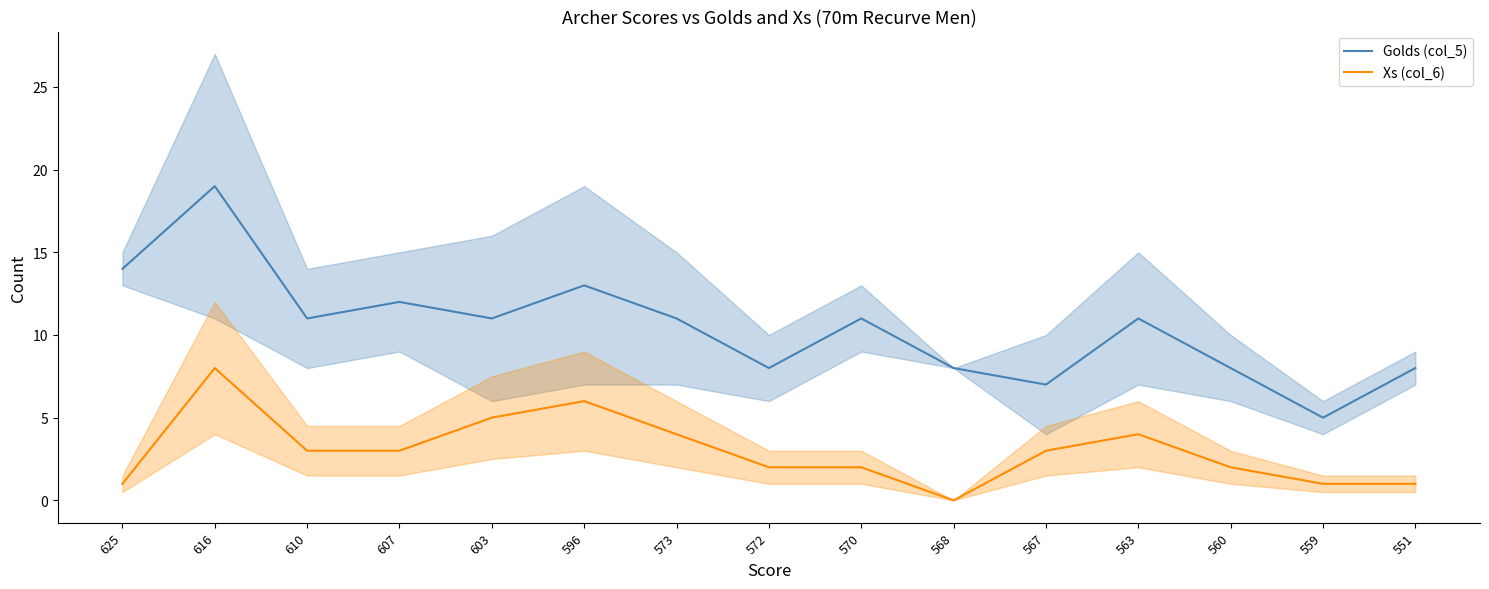

At which category is the sum across all series the highest?

616